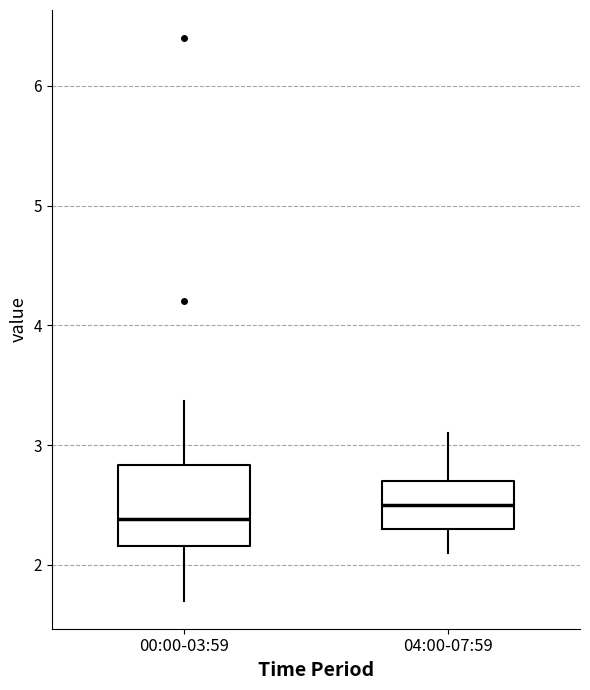

Reading left to right, read every box against the y-axis: the position of its median line, the range the box covers, and the ends of its whiskers. The values are not printed on the chart, so give them approximately, as read against the axis.

00:00-03:59: median 2.4, box 2.2 to 2.8, whiskers 1.7 to 3.4
04:00-07:59: median 2.5, box 2.3 to 2.7, whiskers 2.1 to 3.1